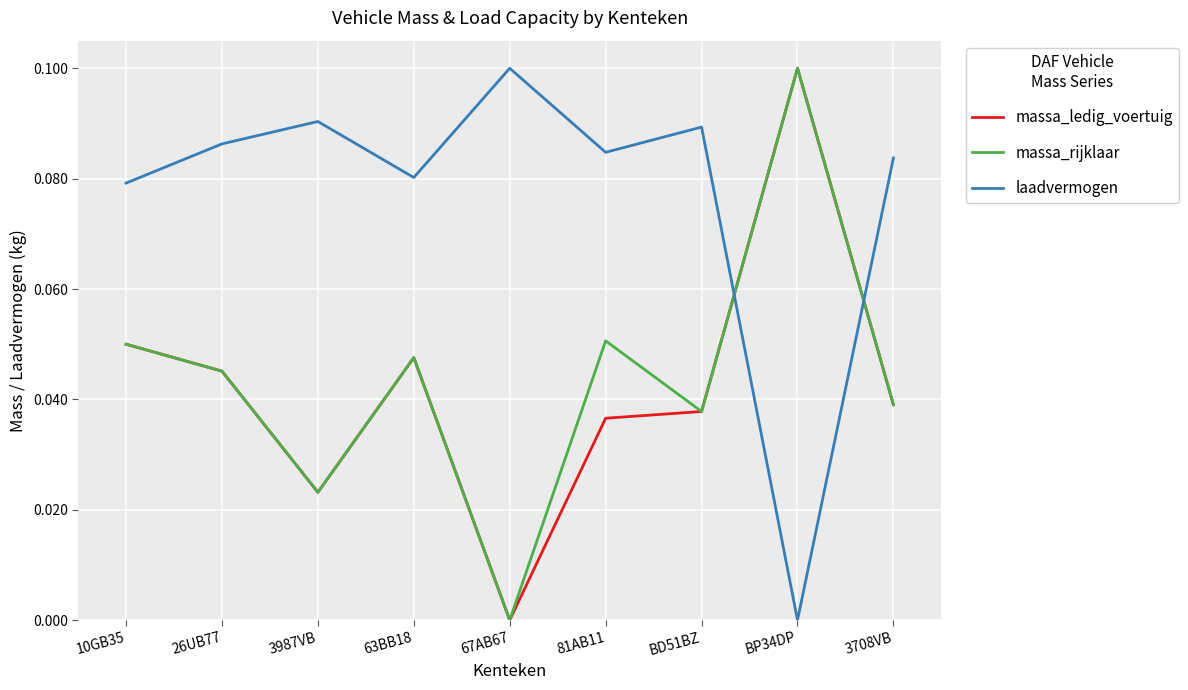

What position from the right is 3987VB?

7